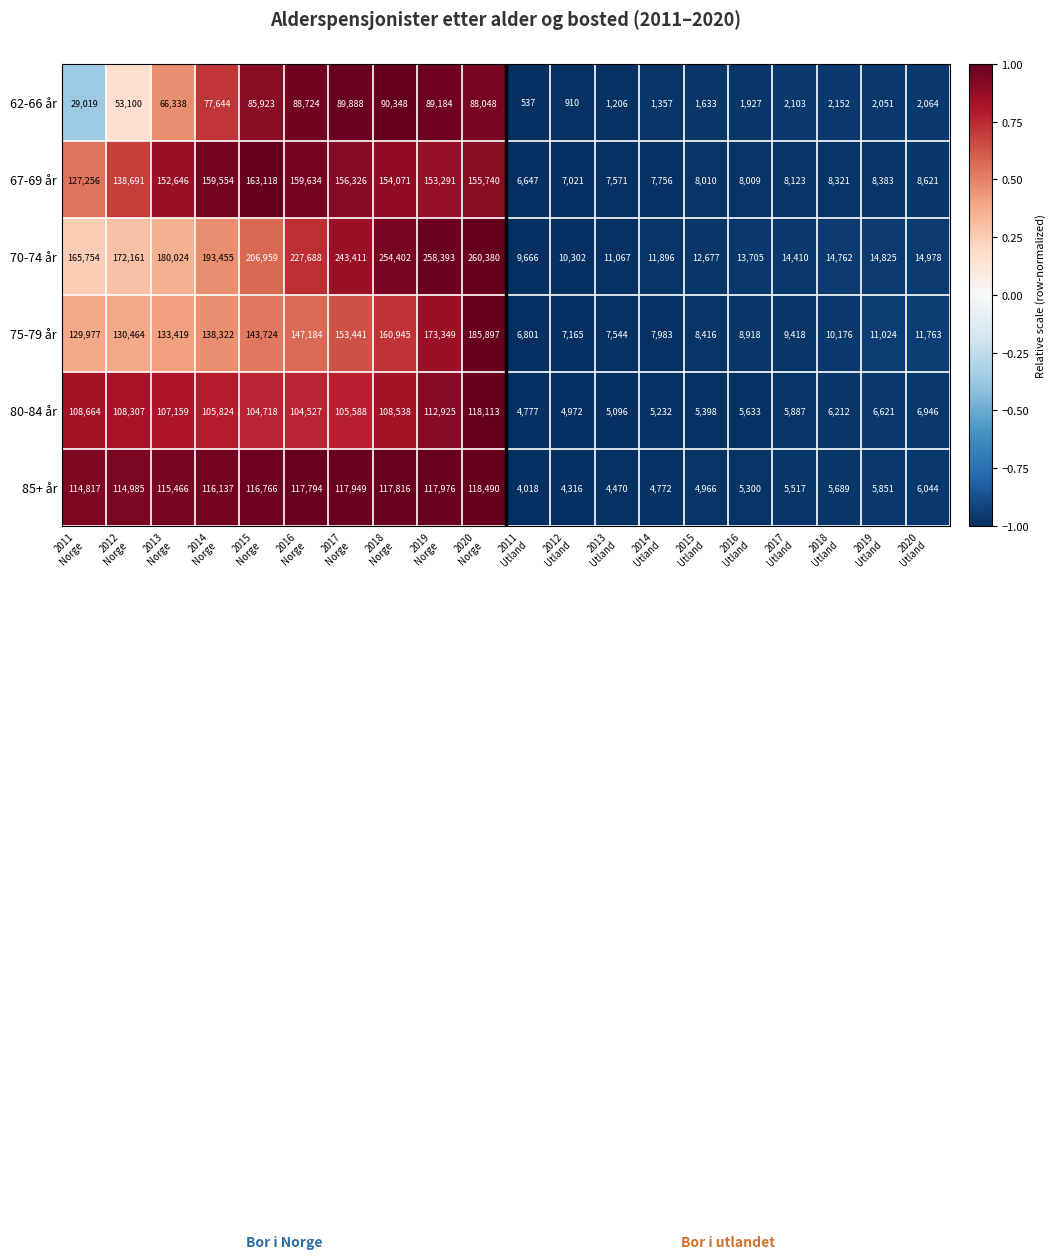

What is the sum of all 80-84 år values?

1141137